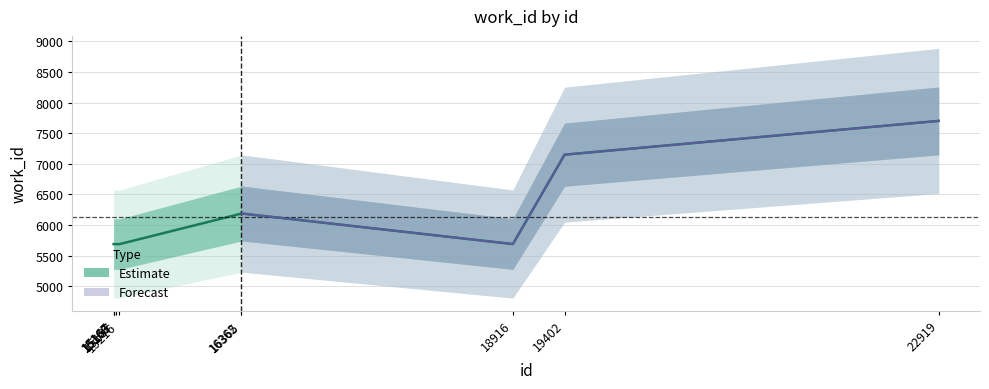

Approximately how many times larger is the value at 15167 compared to 16362?

0.9